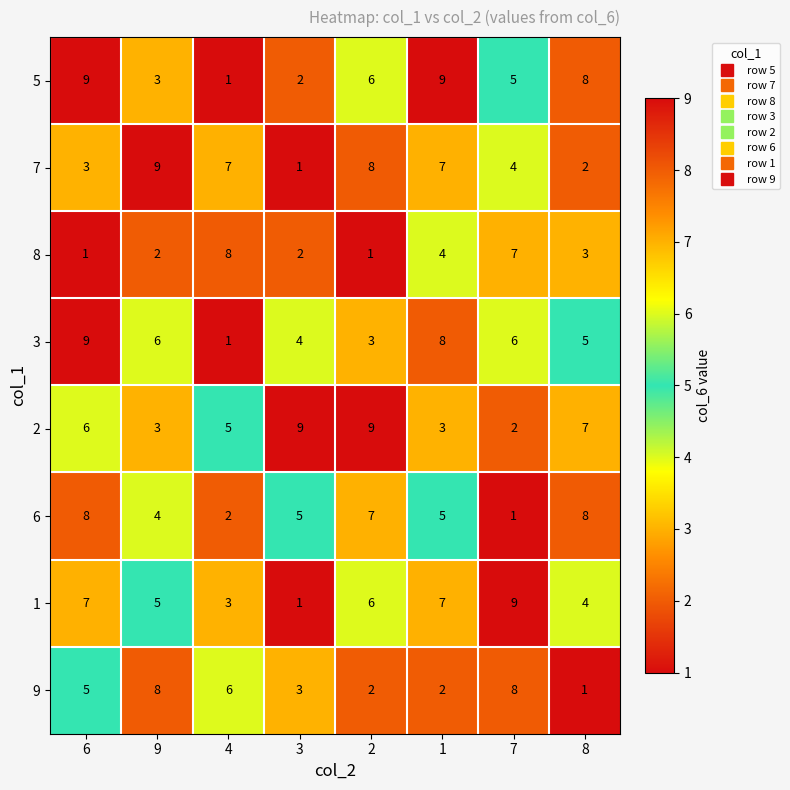

At which label does 3 first exceed 6?

6